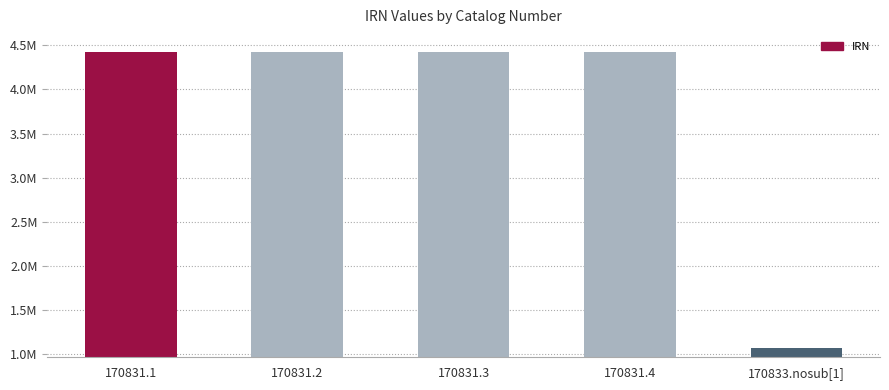

Reading right to left, transcribe all the data shown in this chart.

1074103	4426798	4426797	4426796	4426795